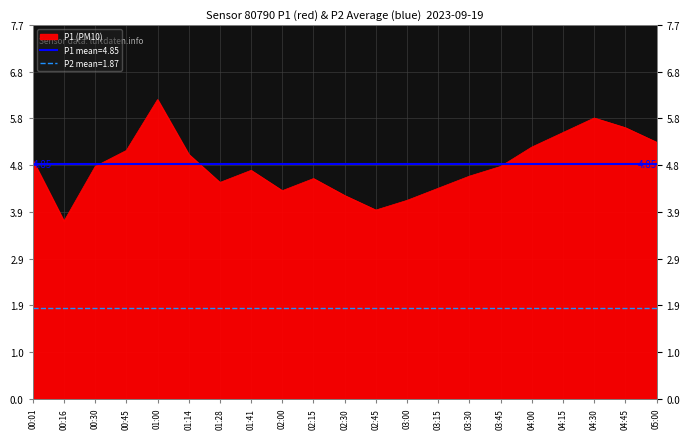

Which has a higher value, 00:16 or 04:15?

04:15